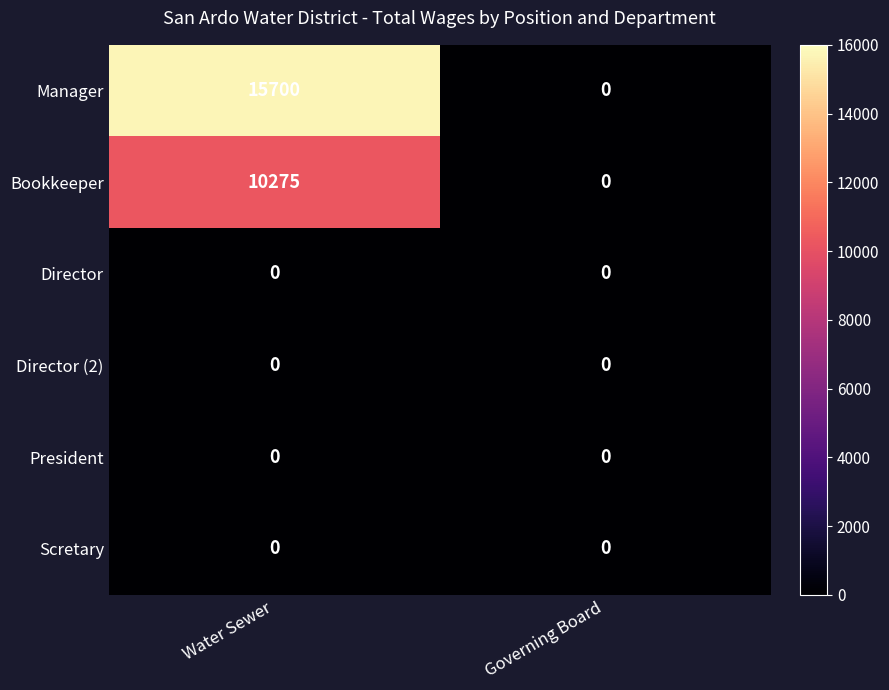

Reading right to left, what are all the values shown in this chart?

Manager: Governing Board=0	Water Sewer=15700
Bookkeeper: Governing Board=0	Water Sewer=10275
Director: Governing Board=0	Water Sewer=0
Director (2): Governing Board=0	Water Sewer=0
President: Governing Board=0	Water Sewer=0
Scretary: Governing Board=0	Water Sewer=0